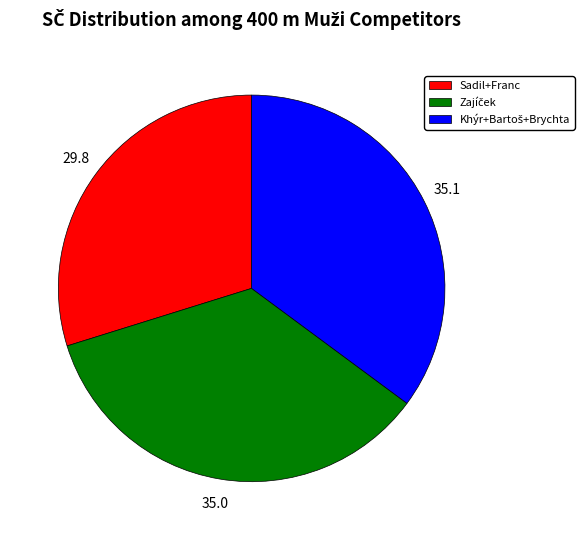

The Sadil+Franc slice represents 18% of the pie. True or false?

False